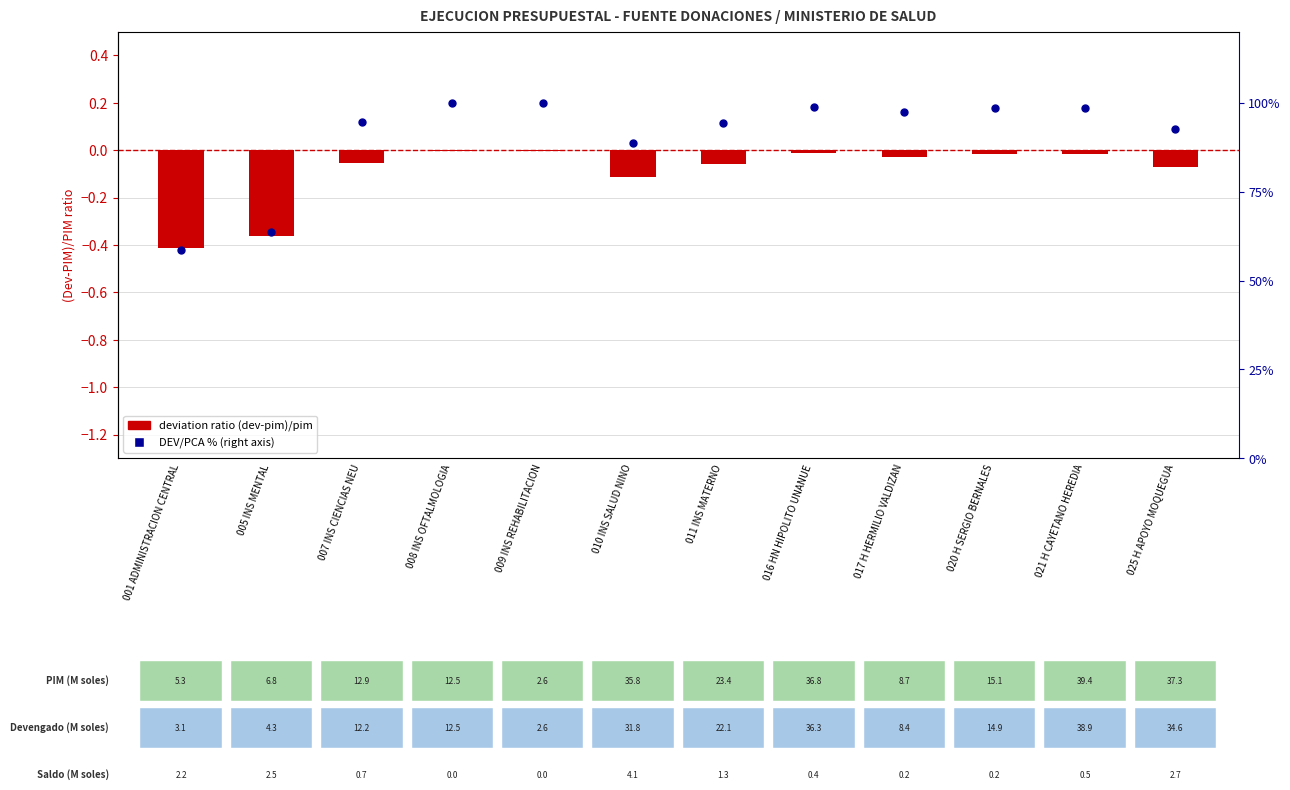

What are all the series names shown in the legend?

deviation ratio (dev-pim)/pim, DEV/PCA % (right)